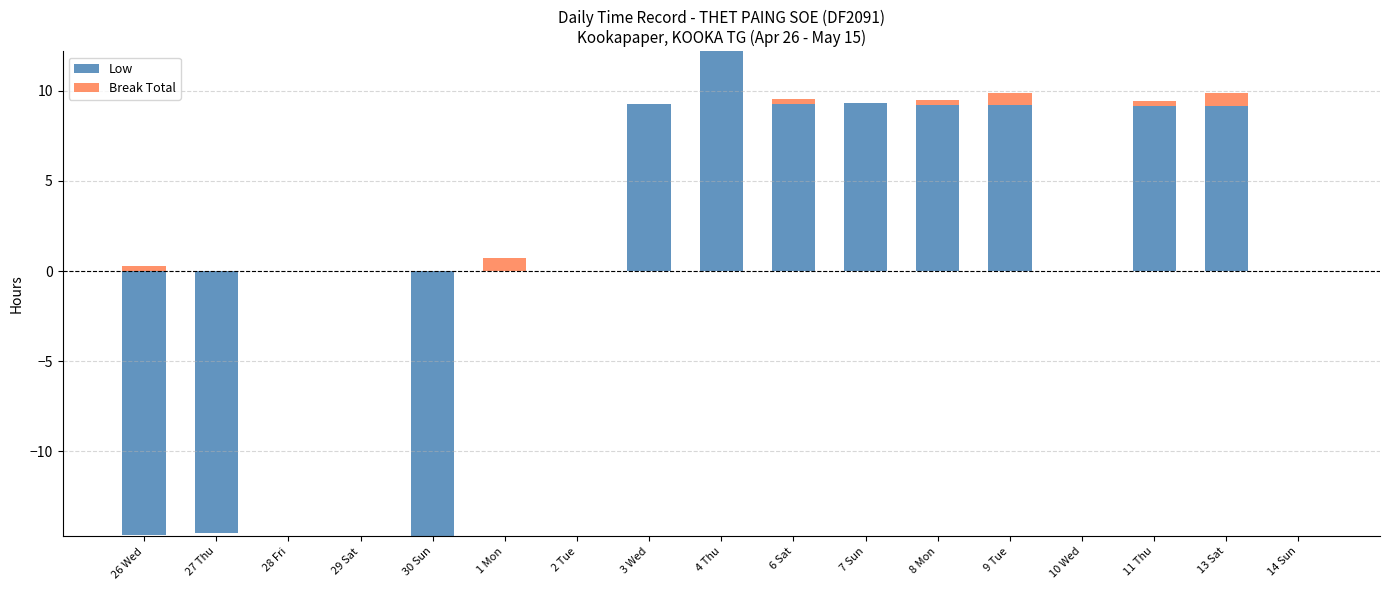

The Break Total series shows 0.0 at 3 Wed. True or false?

True